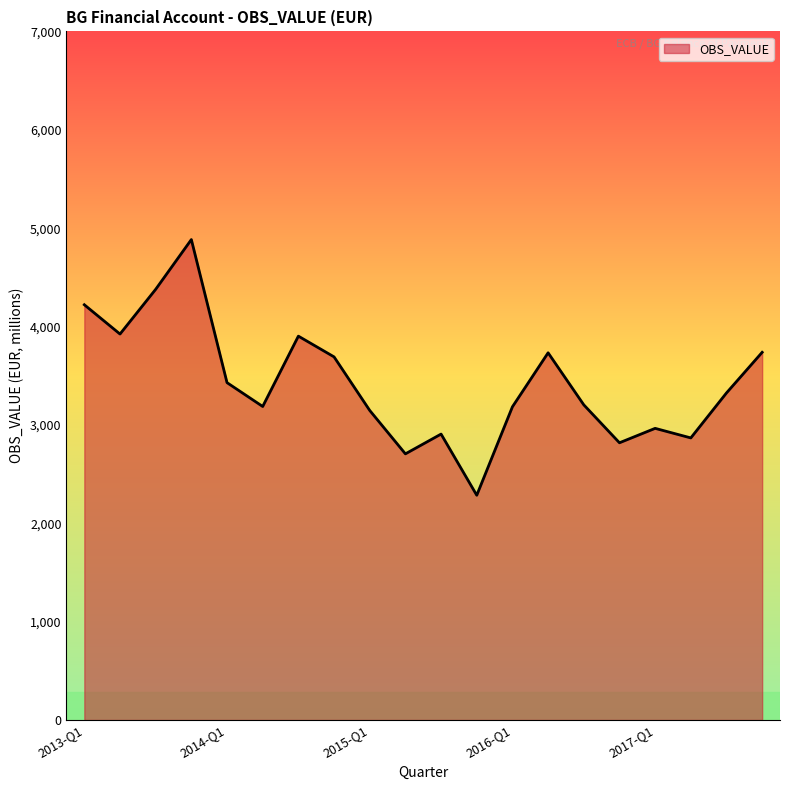

What is the difference between the maximum and minimum values?

2599.2